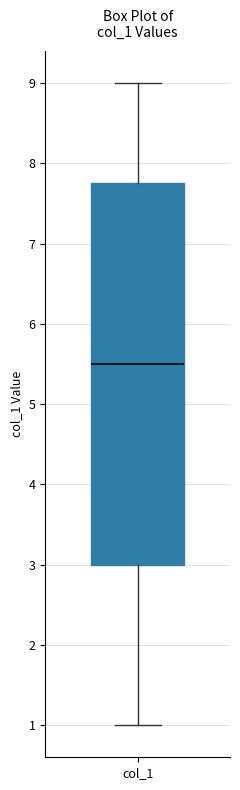

Transcribe this box plot: give where the median line is, the range the box spans, and where the two whiskers end, as read against the y-axis. The values are not printed on the chart, so give them approximately, as read against the axis.

median 5.5, box 3.0 to 7.8, whiskers 1.0 to 9.0